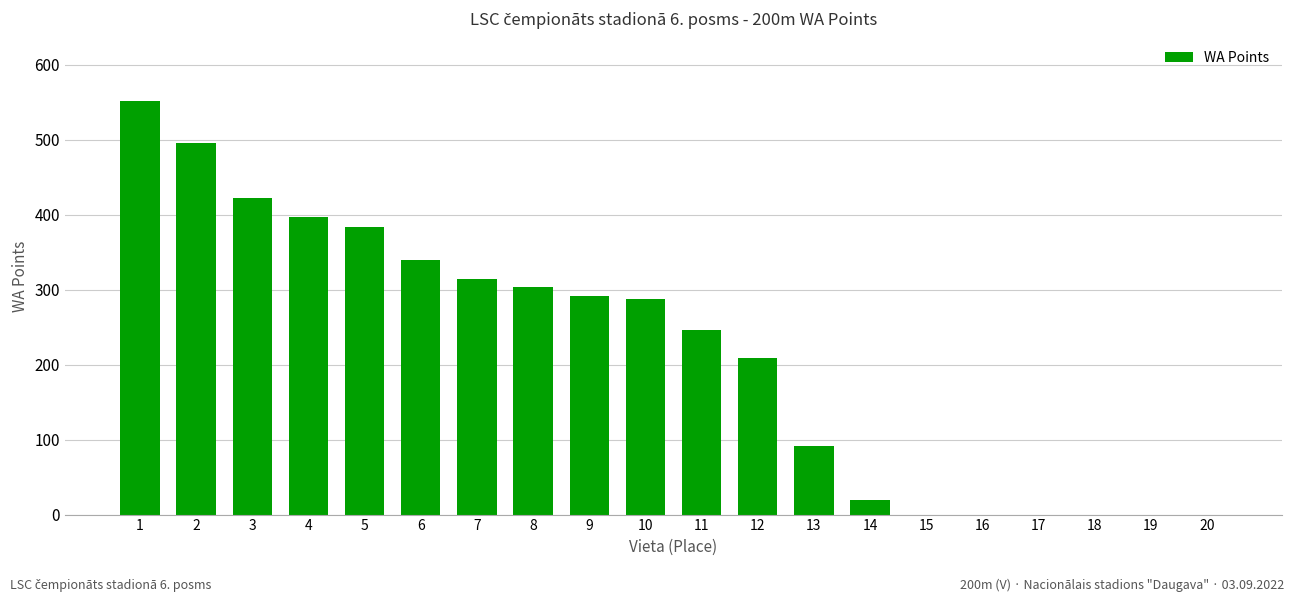

Reading left to right, extract all data points from this chart.

1=552	2=496	3=422	4=397	5=383	6=339	7=314	8=304	9=291	10=288	11=246	12=209	13=92	14=19	15=0	16=0	17=0	18=0	19=0	20=0